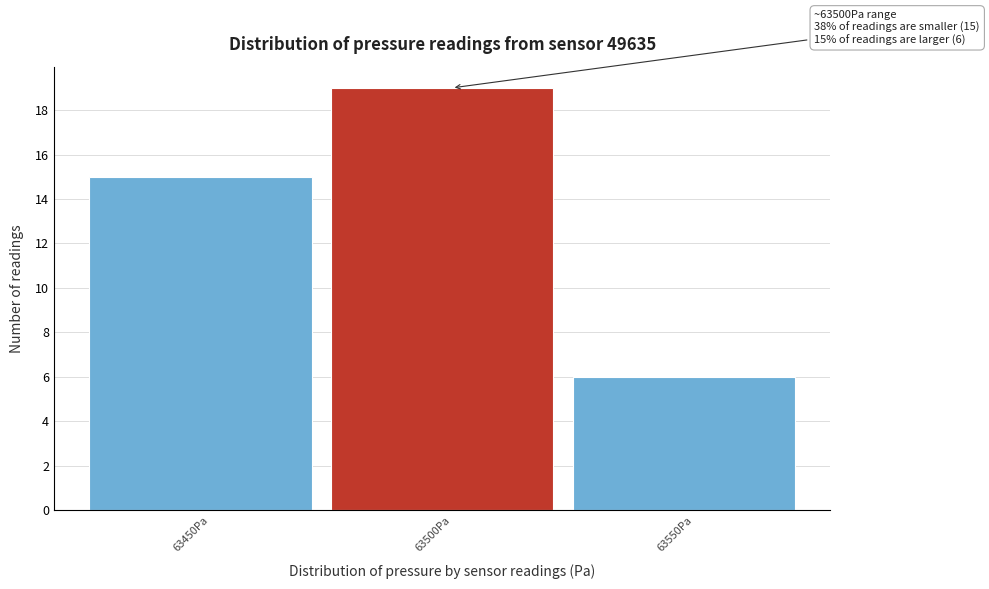

Reading left to right, what are all the values shown in this chart?

63450Pa=15	63500Pa=19	63550Pa=6